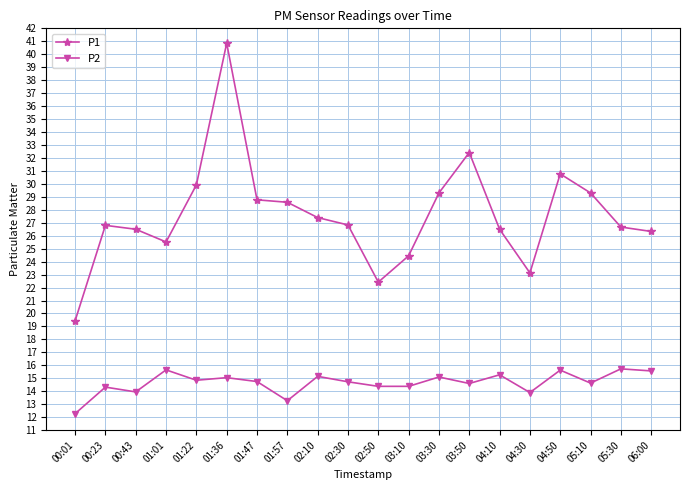

True or false: P1 and P2 intersect in this chart.

False